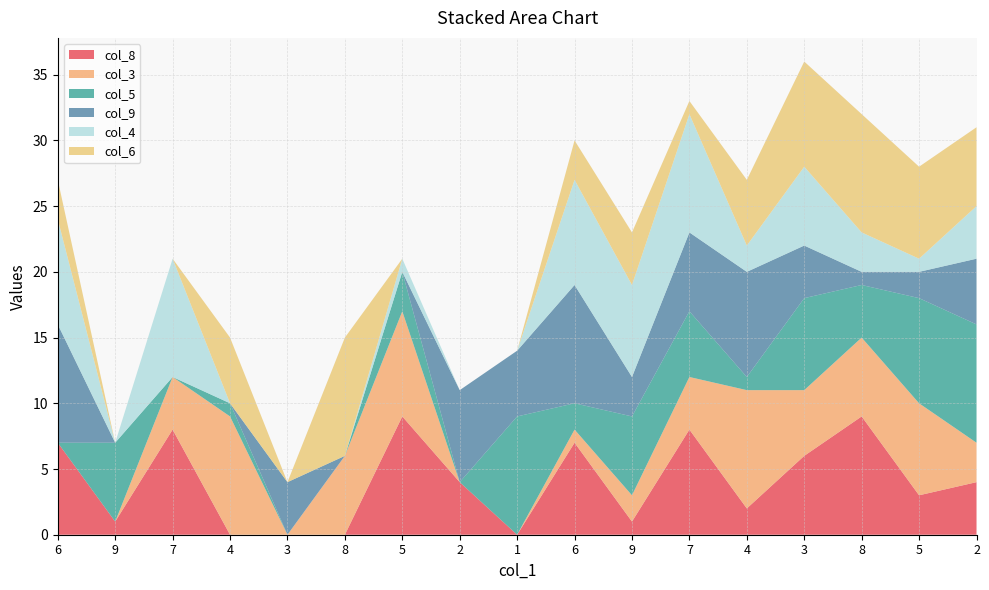

Reading left to right, transcribe all the data shown in this chart.

col_8: 7	1	8	0	0	0	9	4	0	7	1	8	2	6	9	3	4
col_3: 0	0	4	9	0	6	8	0	0	1	2	4	9	5	6	7	3
col_5: 0	6	0	1	0	0	3	0	9	2	6	5	1	7	4	8	9
col_9: 9	0	0	0	4	0	0	7	5	9	3	6	8	4	1	2	5
col_4: 8	0	9	0	0	0	1	0	0	8	7	9	2	6	3	1	4
col_6: 3	0	0	5	0	9	0	0	0	3	4	1	5	8	9	7	6